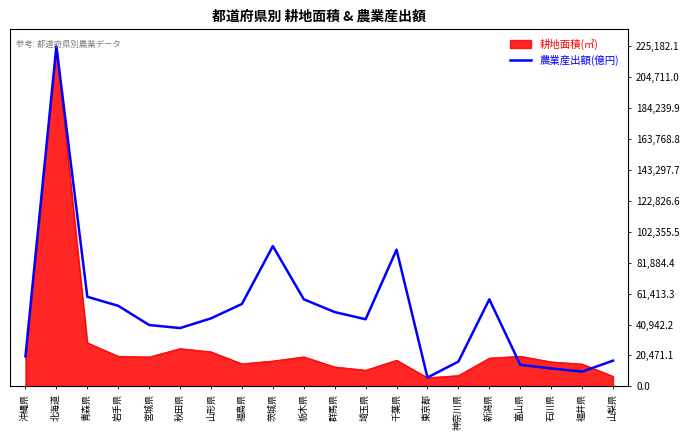

The value of 農業産出額(億円) at 千葉県 is 150126.1. True or false?

False